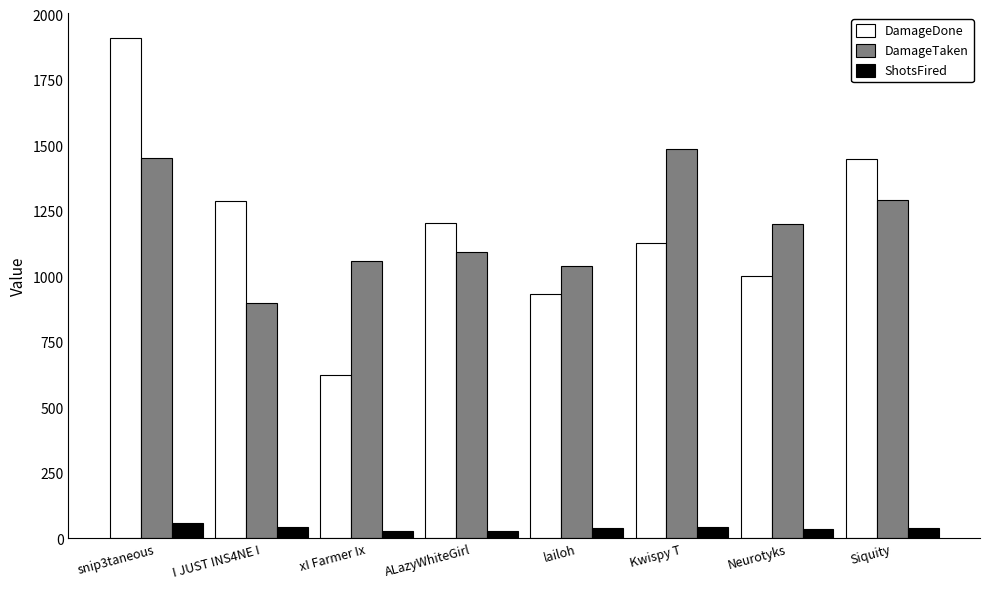

Which label corresponds to the largest value in the chart?

snip3taneous